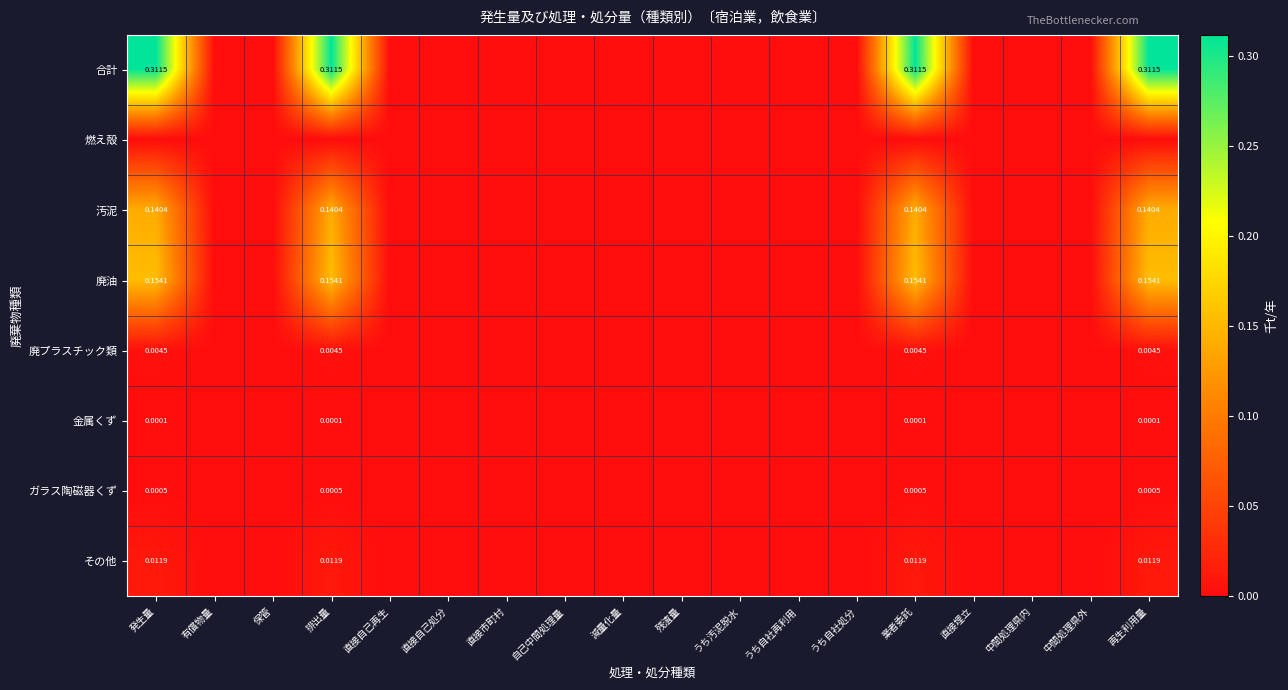

At which label does 汚泥 reach its minimum?

有償物量